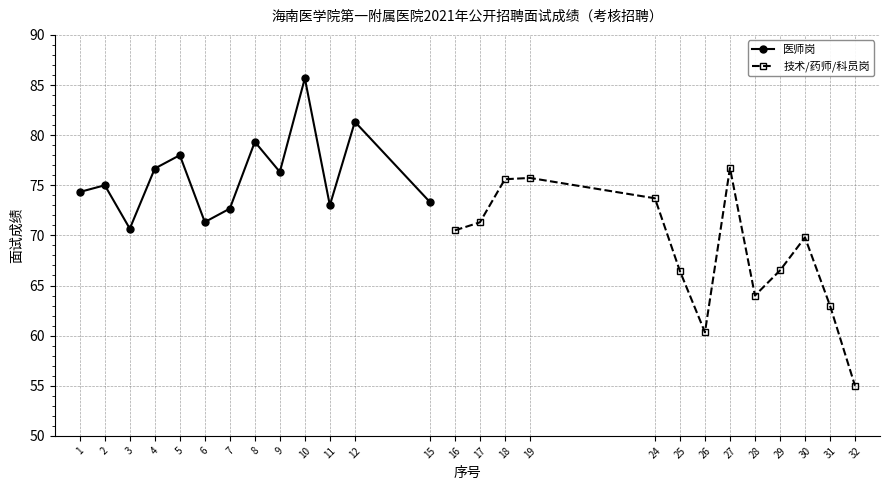

What is the lowest value of the 医师岗 series?

70.7